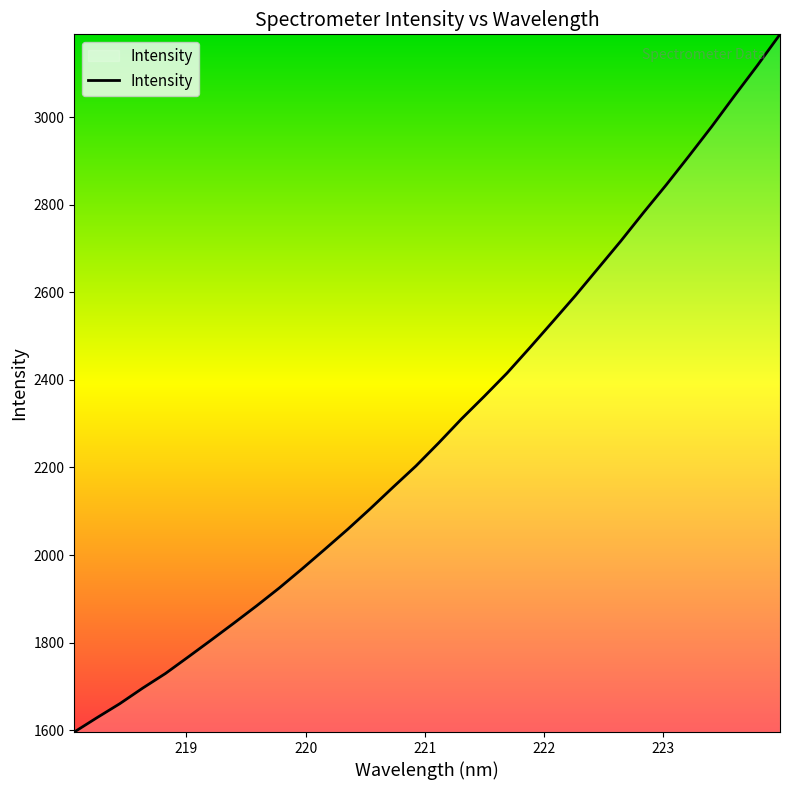

What is the smallest value displayed?

1595.6